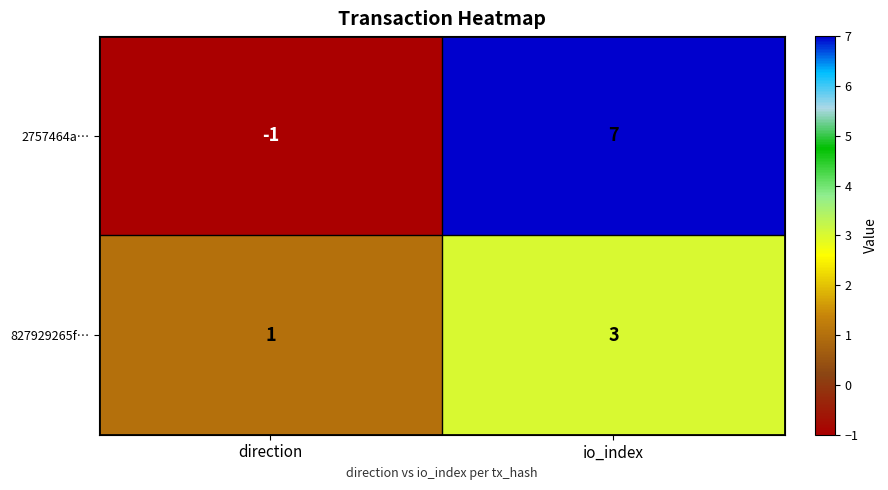

Reading left to right, transcribe all the data shown in this chart.

2757464a…: -1	7
827929265f…: 1	3